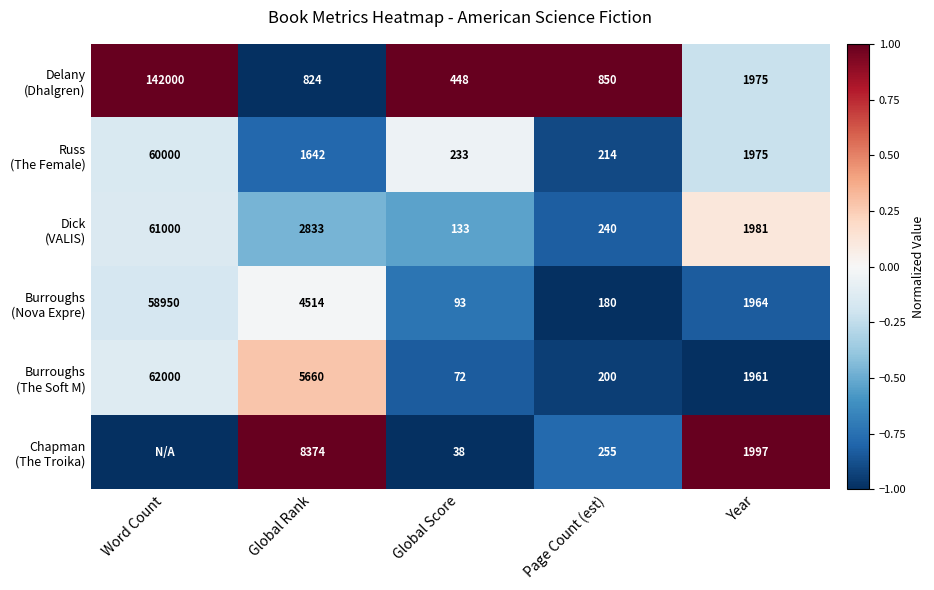

What is the difference between the highest and lowest values at Year?

36